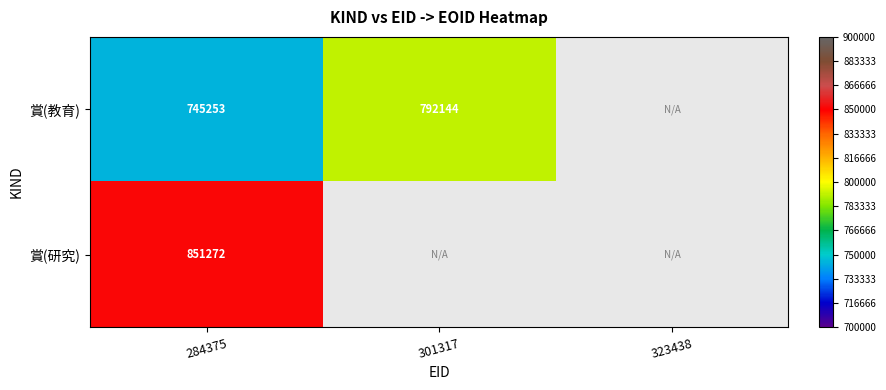

What is the maximum value shown in the chart?

851272